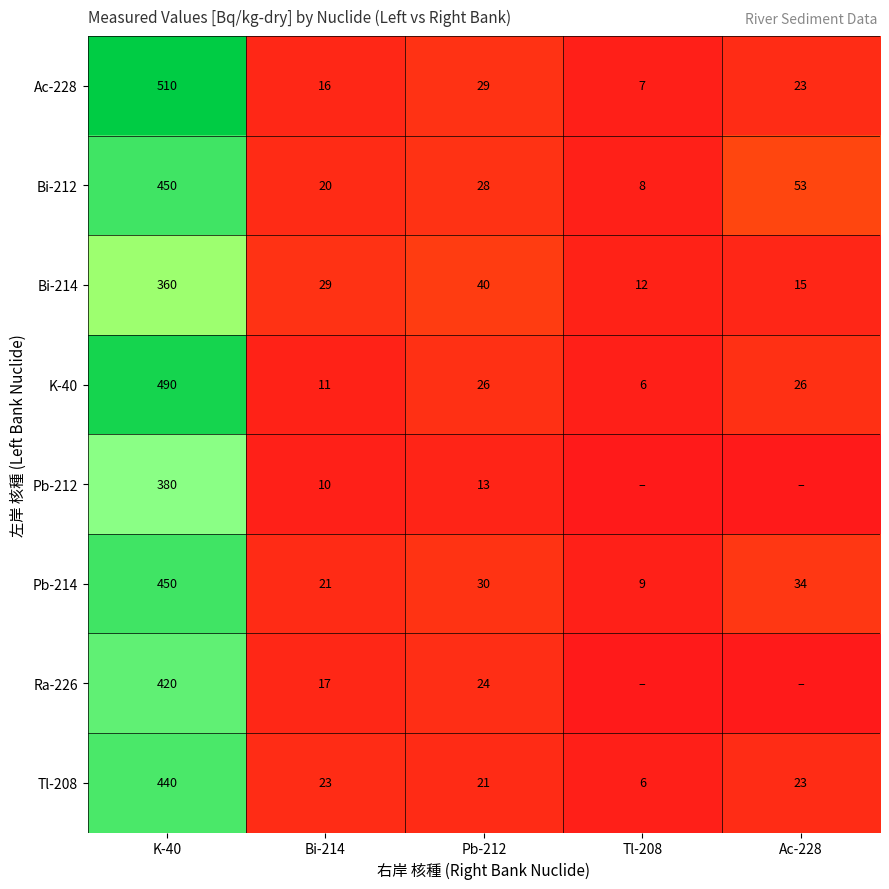

What is the approximate value of Tl-208 at Tl-208?

6